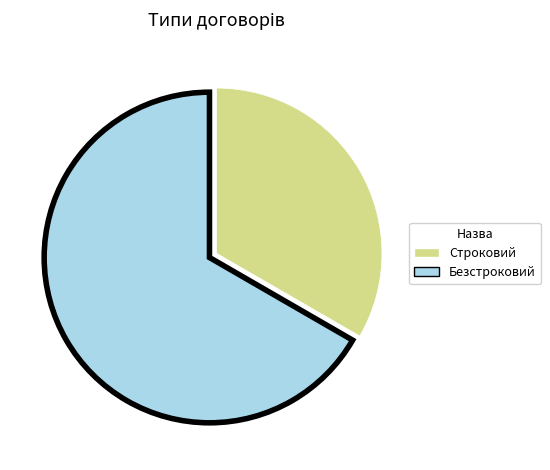

How many segments does this pie chart have?

2